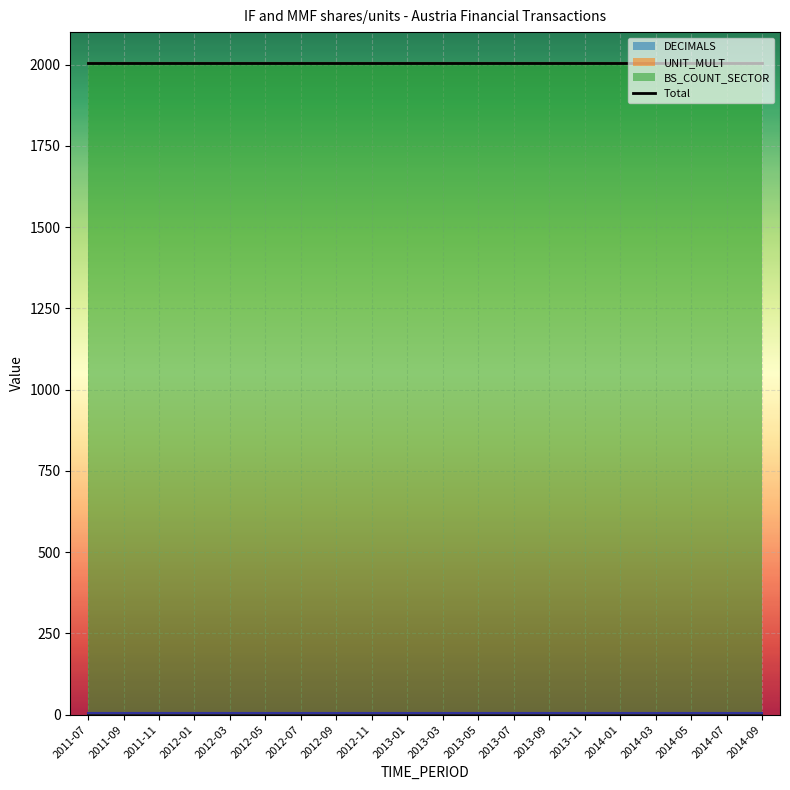

What is the label of the 10th point from the right?

2013-03